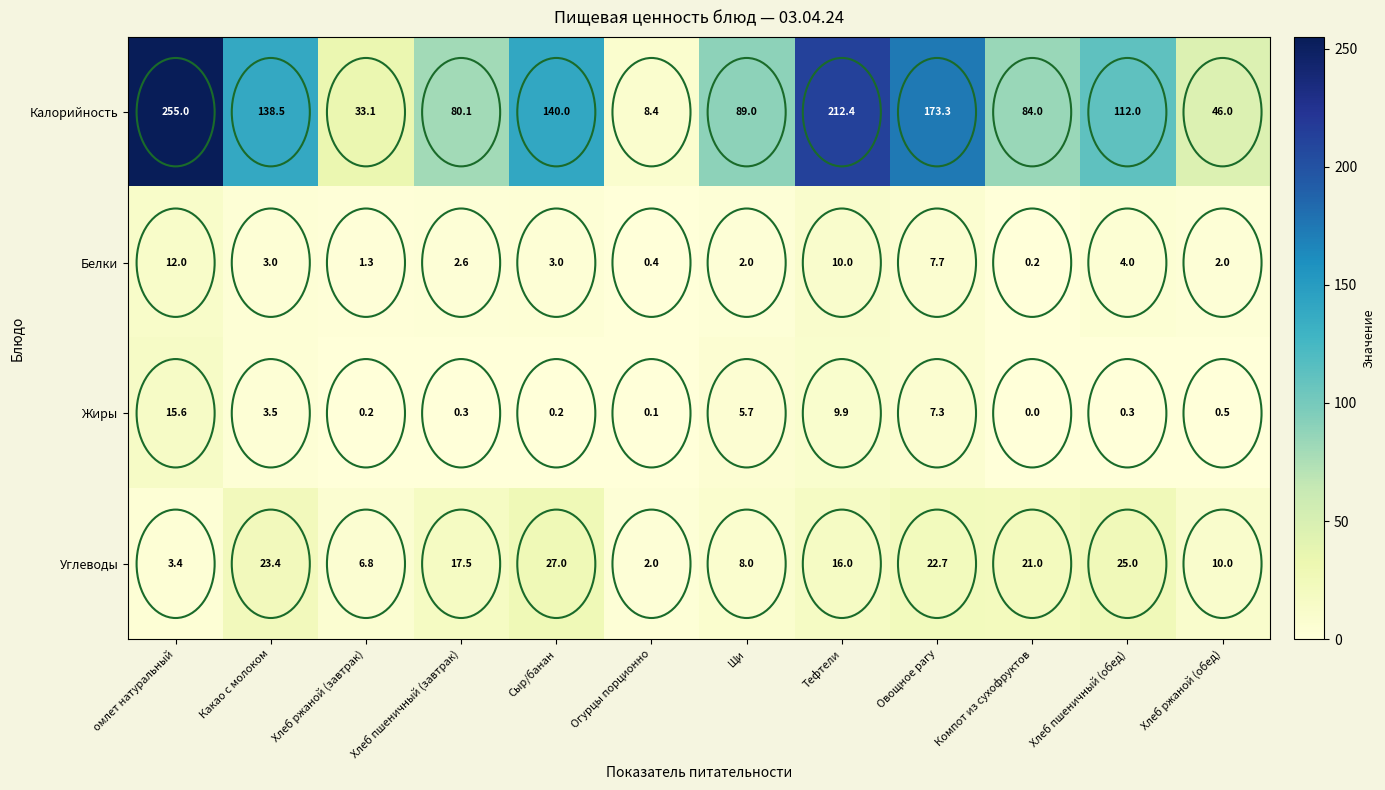

What is the sum of the Белки values at Сыр/банан and Компот из сухофруктов?

3.2